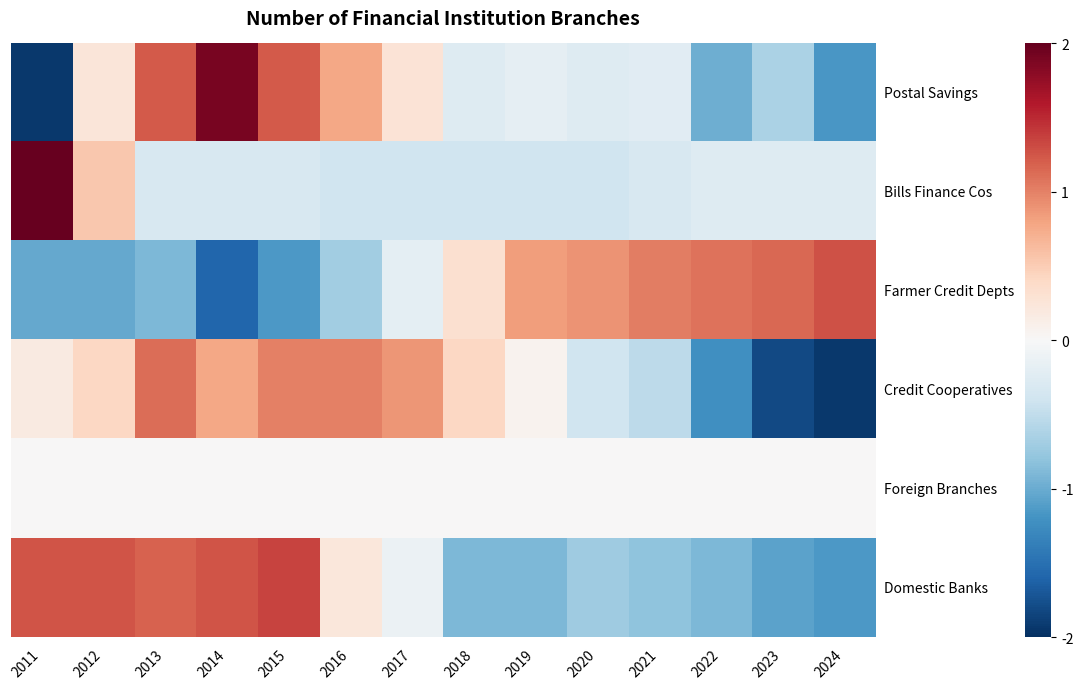

What is the total value across all series at 2012?

1.4